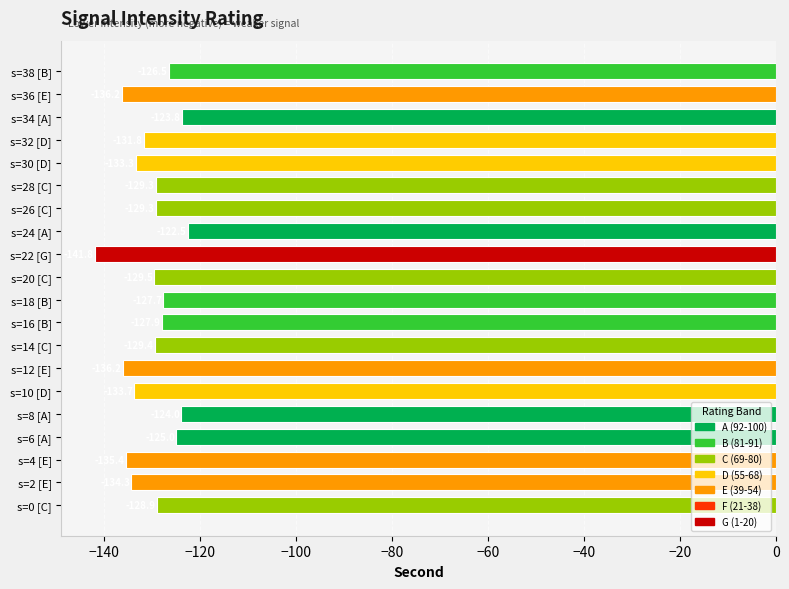

The value at s=12 [E] is -204.5. True or false?

False